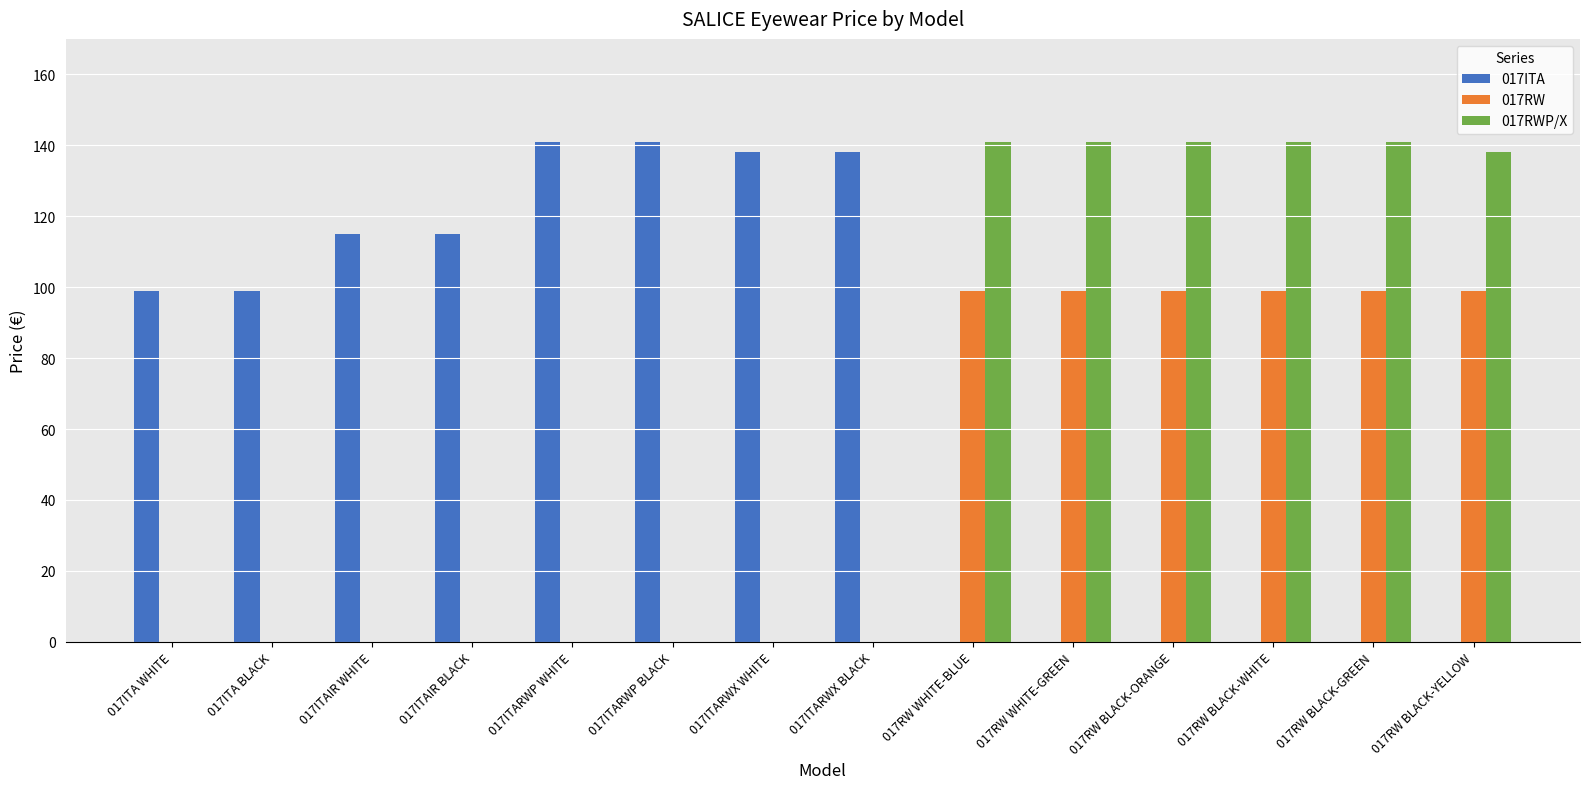

How many series are shown in this chart?

3